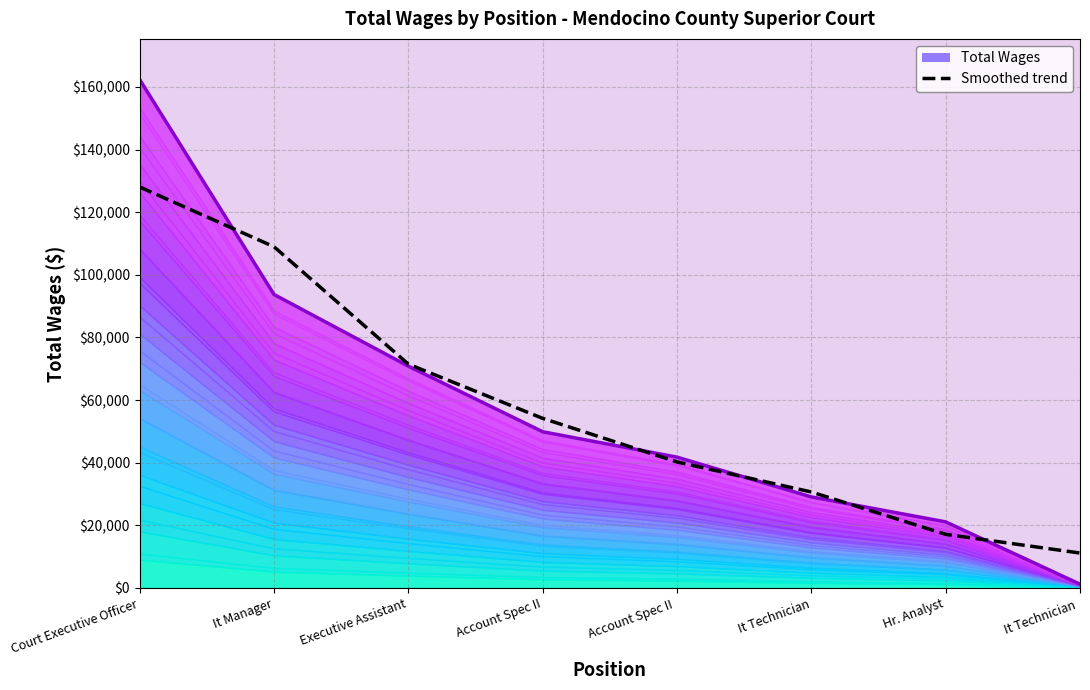

Reading left to right, what are all the values shown in this chart?

Wage level 14: 151527.6	87472.0	66105.2	46553.7	38982.5	27128.3	19686.8	1120.0
Smoothed trend: 128035.5	108966.0	71475.3	54157.7	40237.3	30642.0	17119.7	11146.5